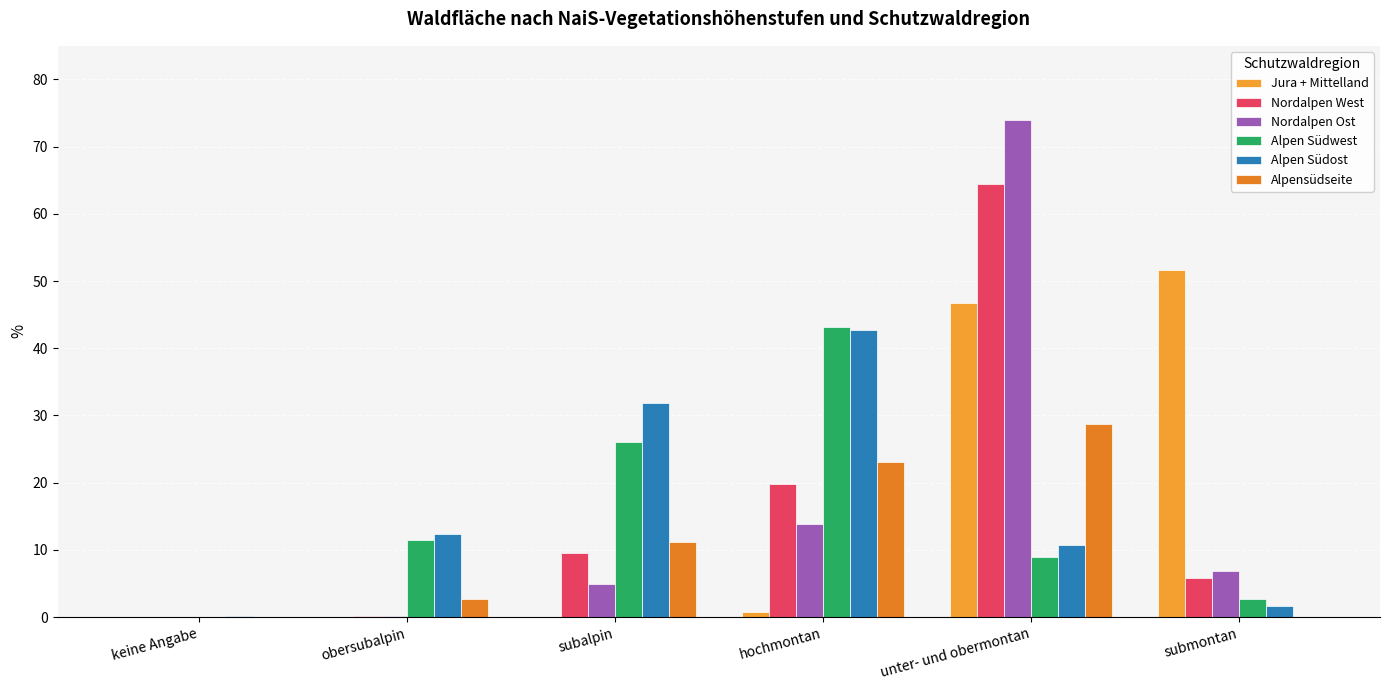

At subalpin, list the series in order from largest to smallest.

Alpen Südost, Alpen Südwest, Alpensüdseite, Nordalpen West, Nordalpen Ost, Jura + Mittelland